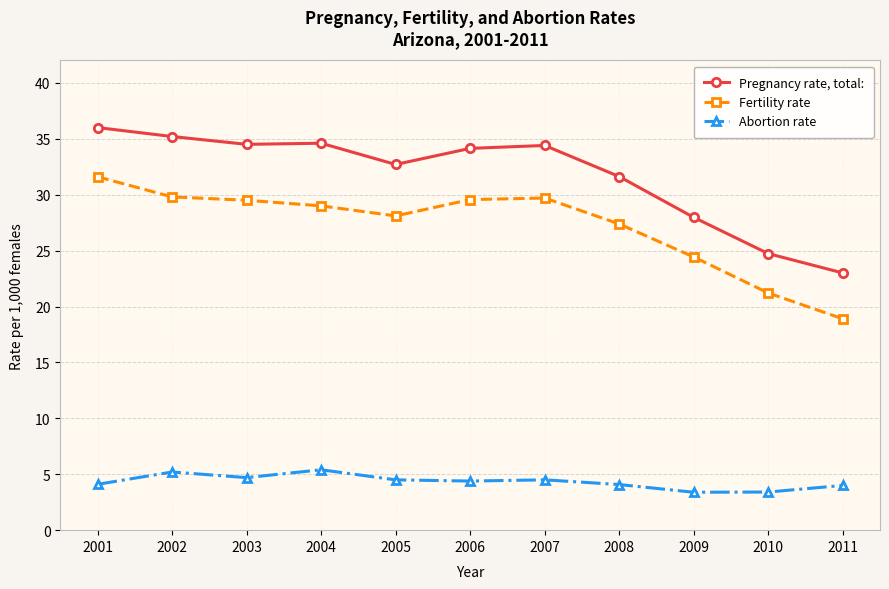

Is the value of Pregnancy rate, total: at 2008 greater than the value of Abortion rate at 2007?

Yes